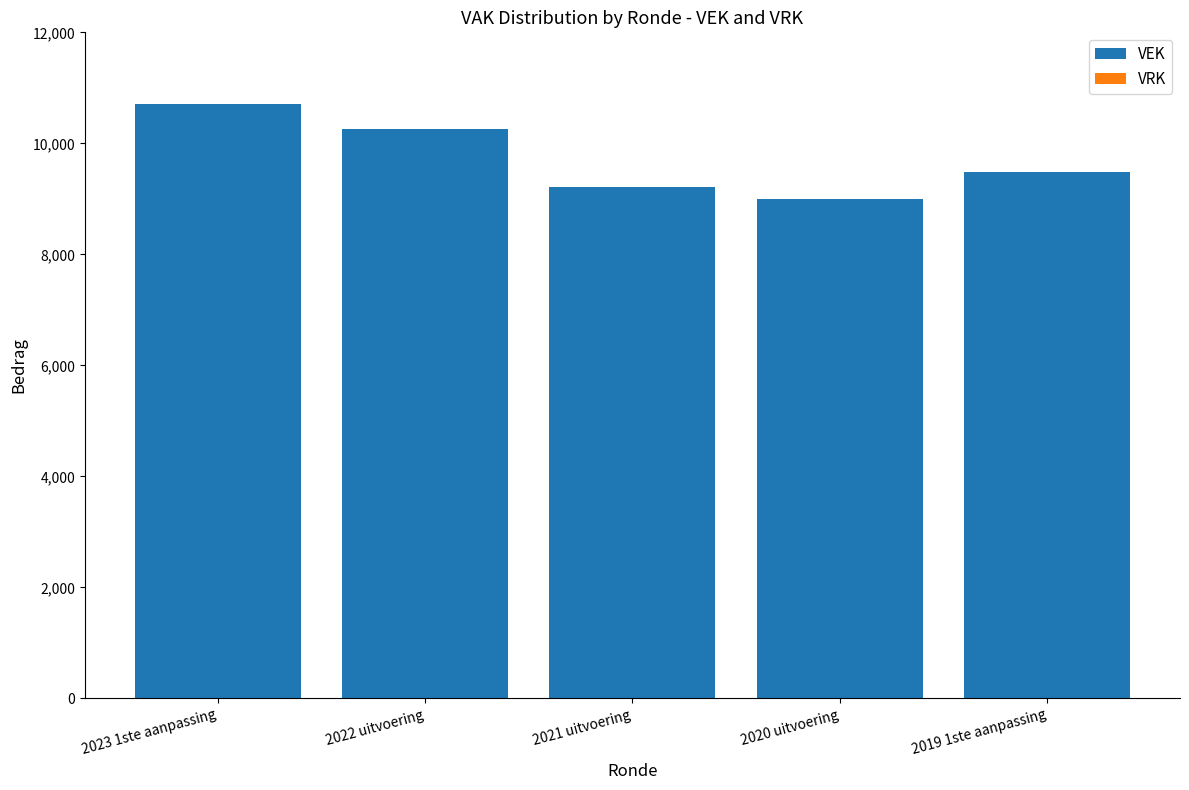

What is the minimum value shown in the chart?

9000